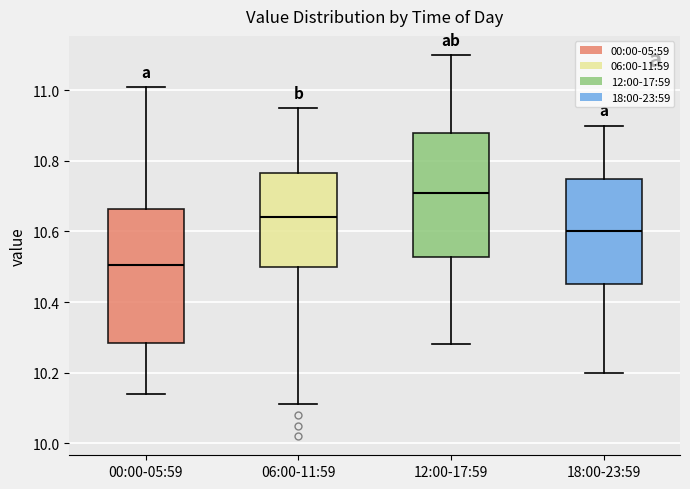

Reading left to right, read every box against the y-axis: the position of its median line, the range the box covers, and the ends of its whiskers. The values are not printed on the chart, so give them approximately, as read against the axis.

00:00-05:59: median 10.50, box 10.28 to 10.66, whiskers 10.14 to 11.02
06:00-11:59: median 10.64, box 10.50 to 10.76, whiskers 10.12 to 10.96
12:00-17:59: median 10.72, box 10.52 to 10.88, whiskers 10.28 to 11.10
18:00-23:59: median 10.60, box 10.46 to 10.76, whiskers 10.20 to 10.90